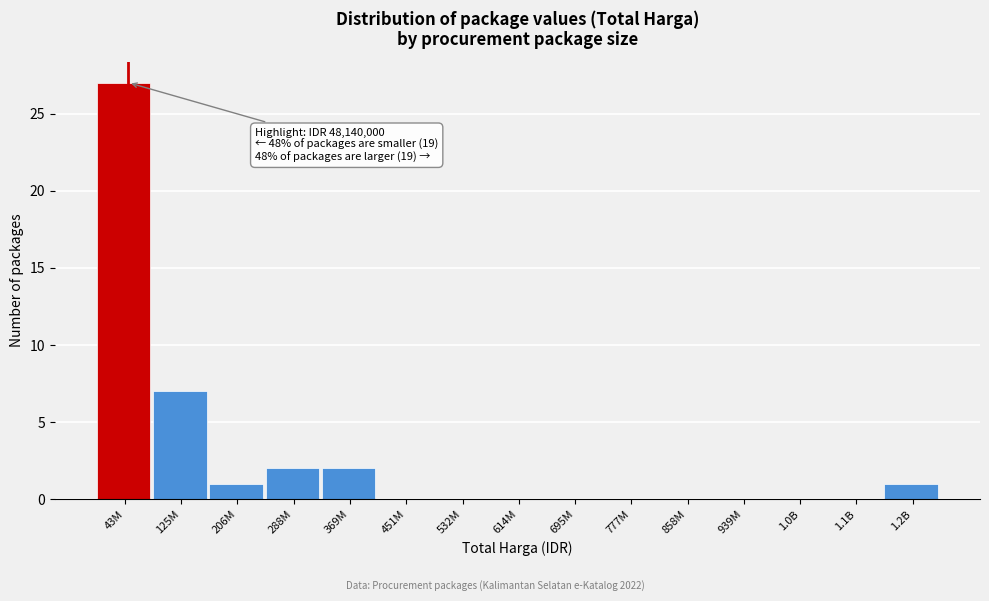

Reading left to right, extract all data points from this chart.

43M=27	125M=7	206M=1	288M=2	369M=2	451M=0	532M=0	614M=0	695M=0	777M=0	858M=0	939M=0	1.0B=0	1.1B=0	1.2B=1